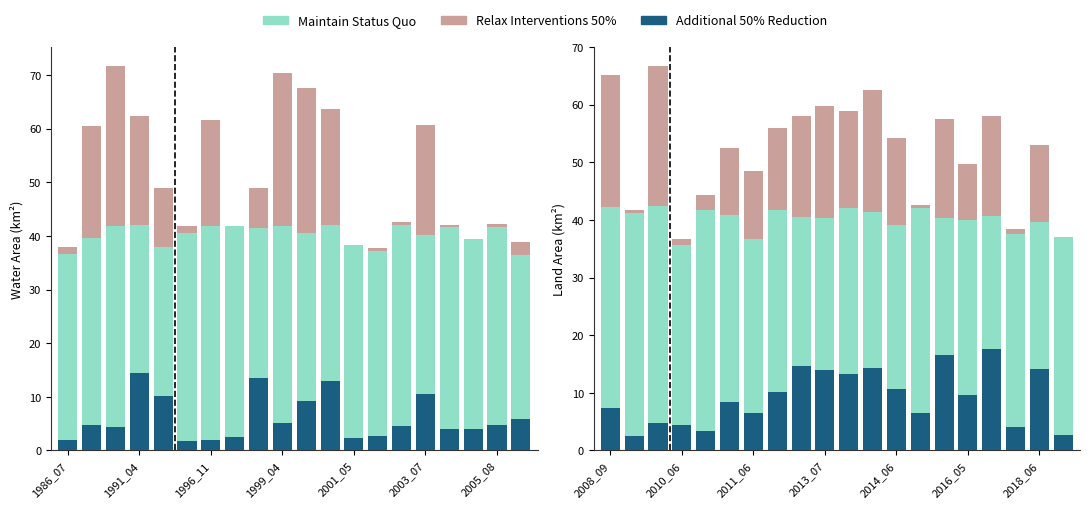

What is the difference between the highest and lowest values at 8?

11.4